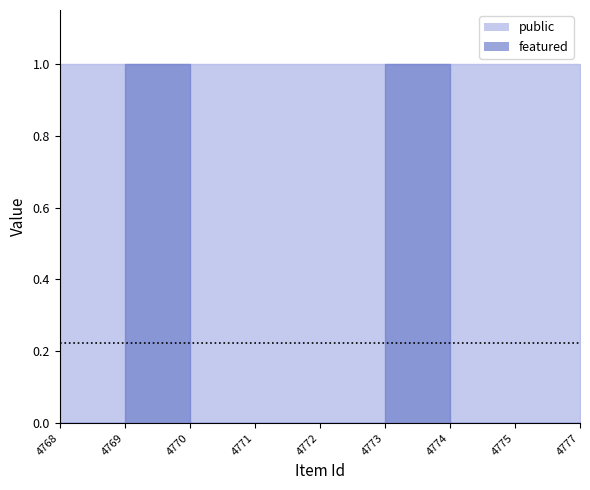

At which category does the data reach its first local peak?

4769